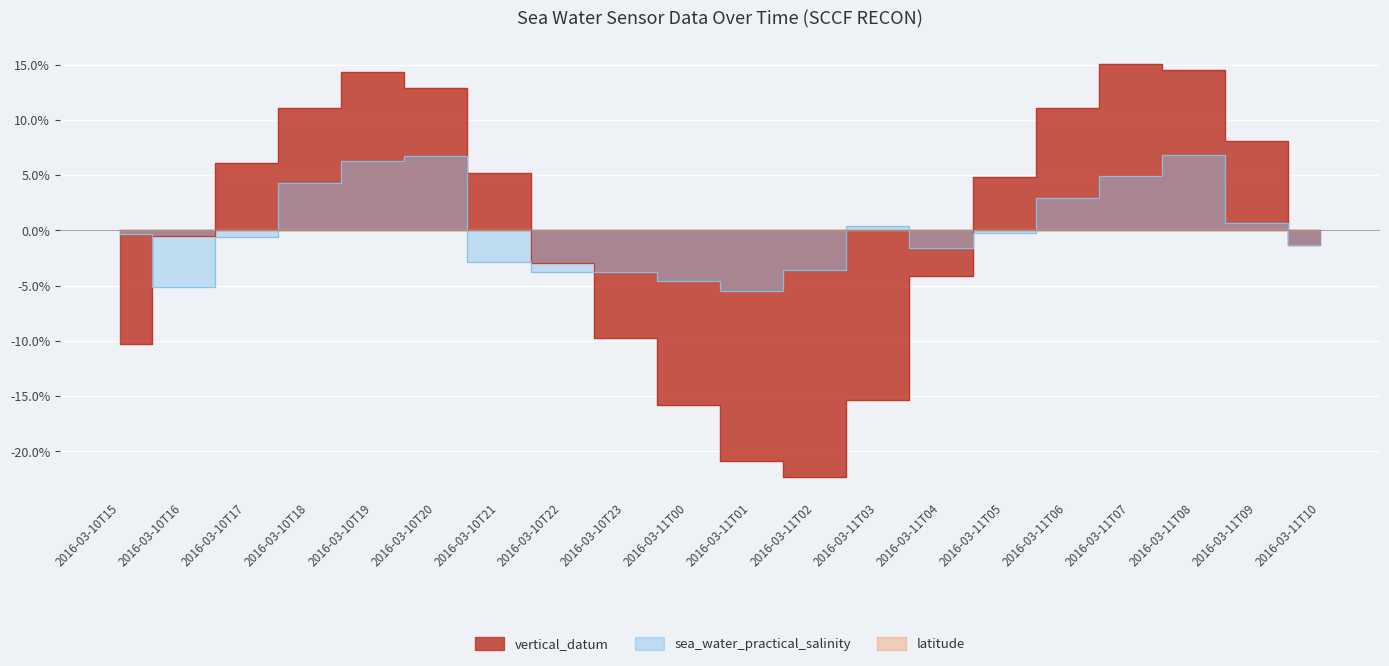

In sea_water_practical_salinity, how many points are lower than both neighbors (excluding endpoints)?

3